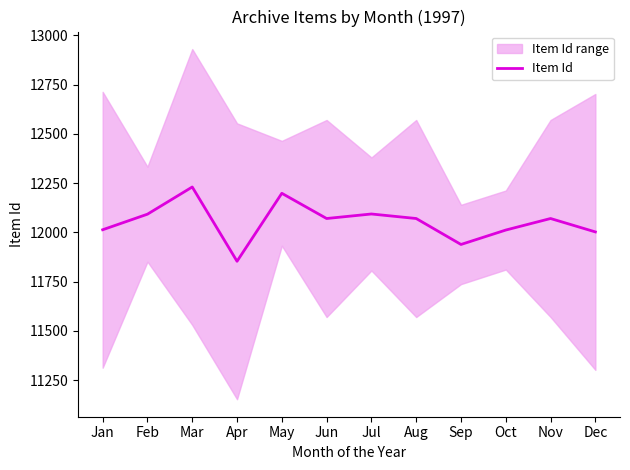

Reading left to right, list all the values displayed in this chart.

12013.0	12092.0	12230.0	11853.0	12198.0	12070.0	12093.0	12070.0	11938.3	12011.5	12070.0	12002.0